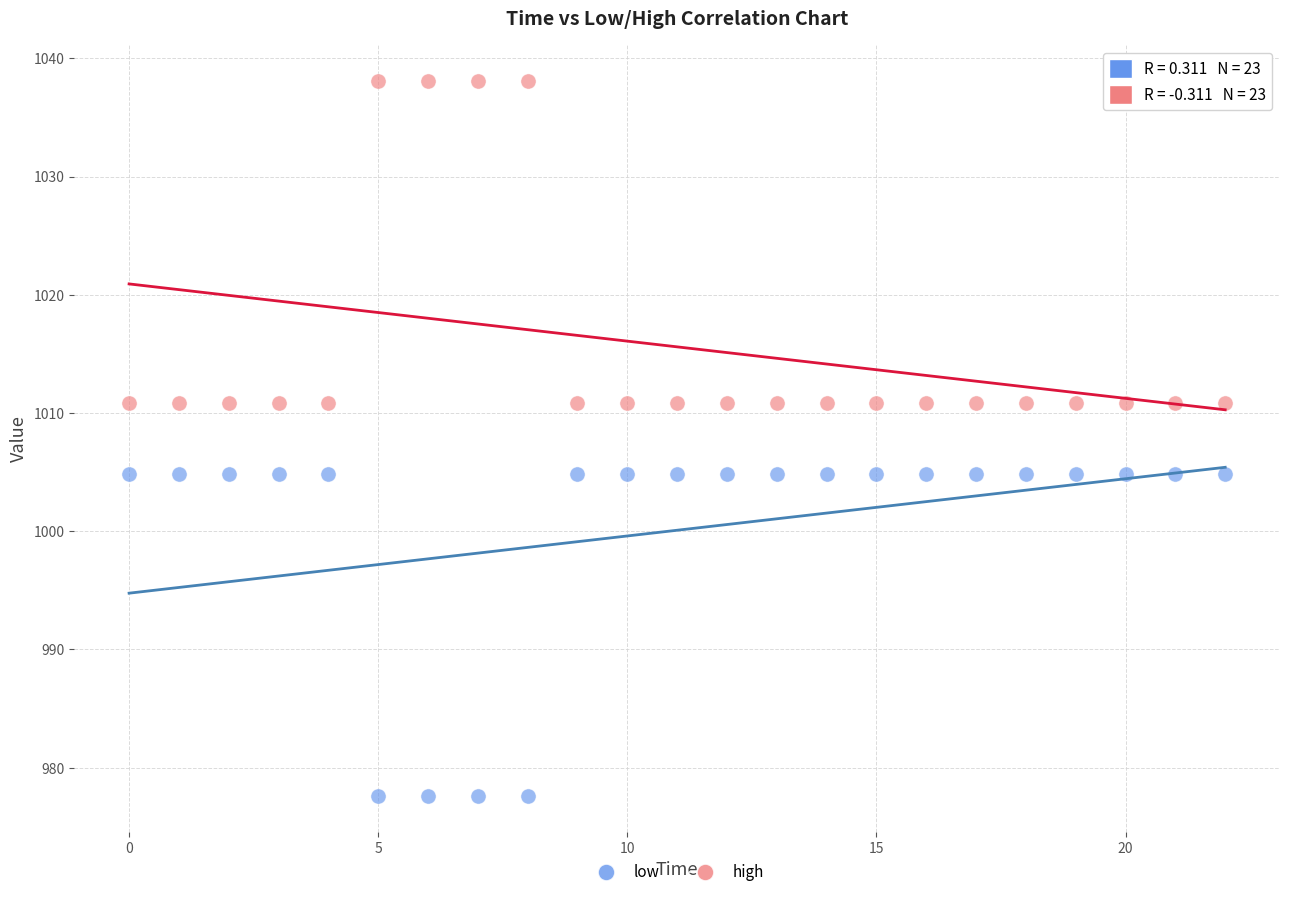

Which series contains the highest Y value?

high